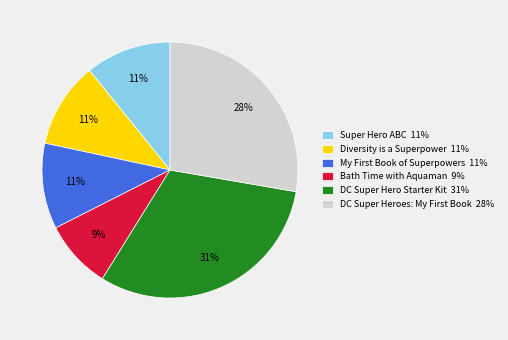

Does any single category account for the majority?

No